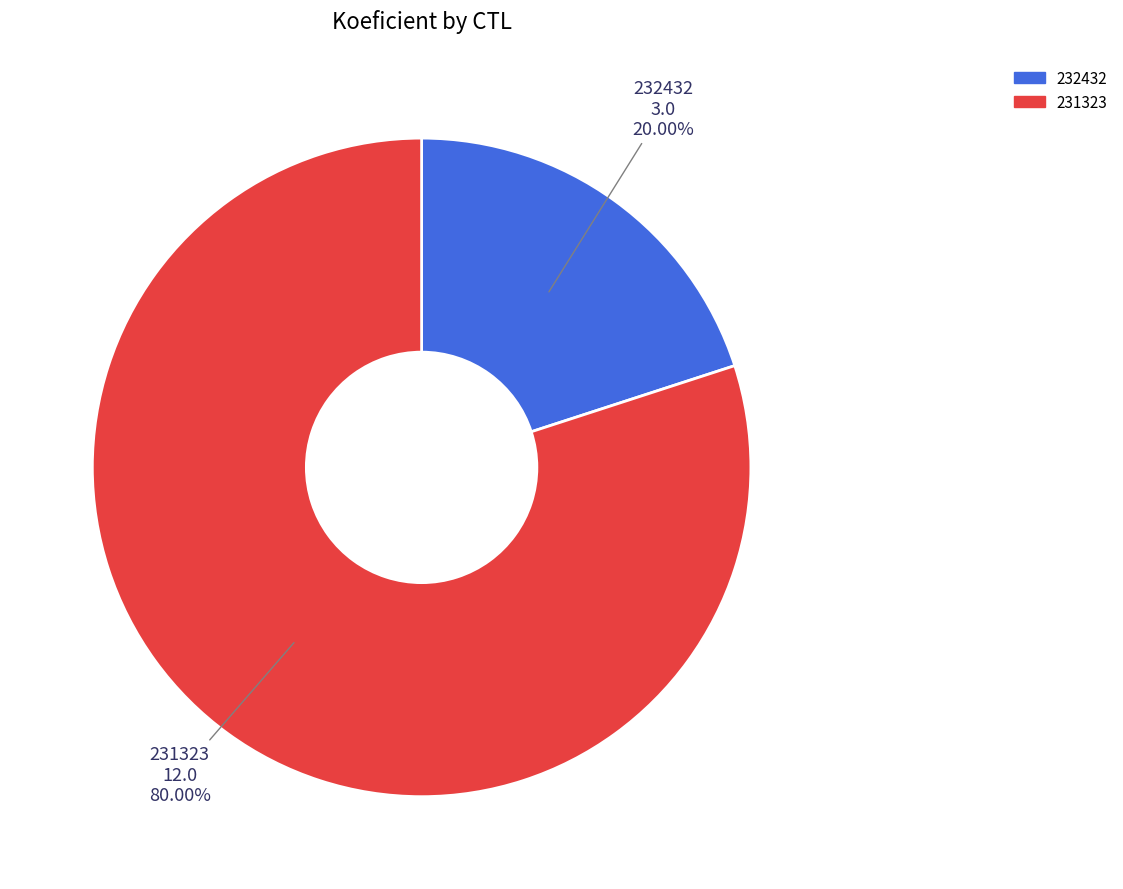

What is the largest slice in the pie chart?

231323